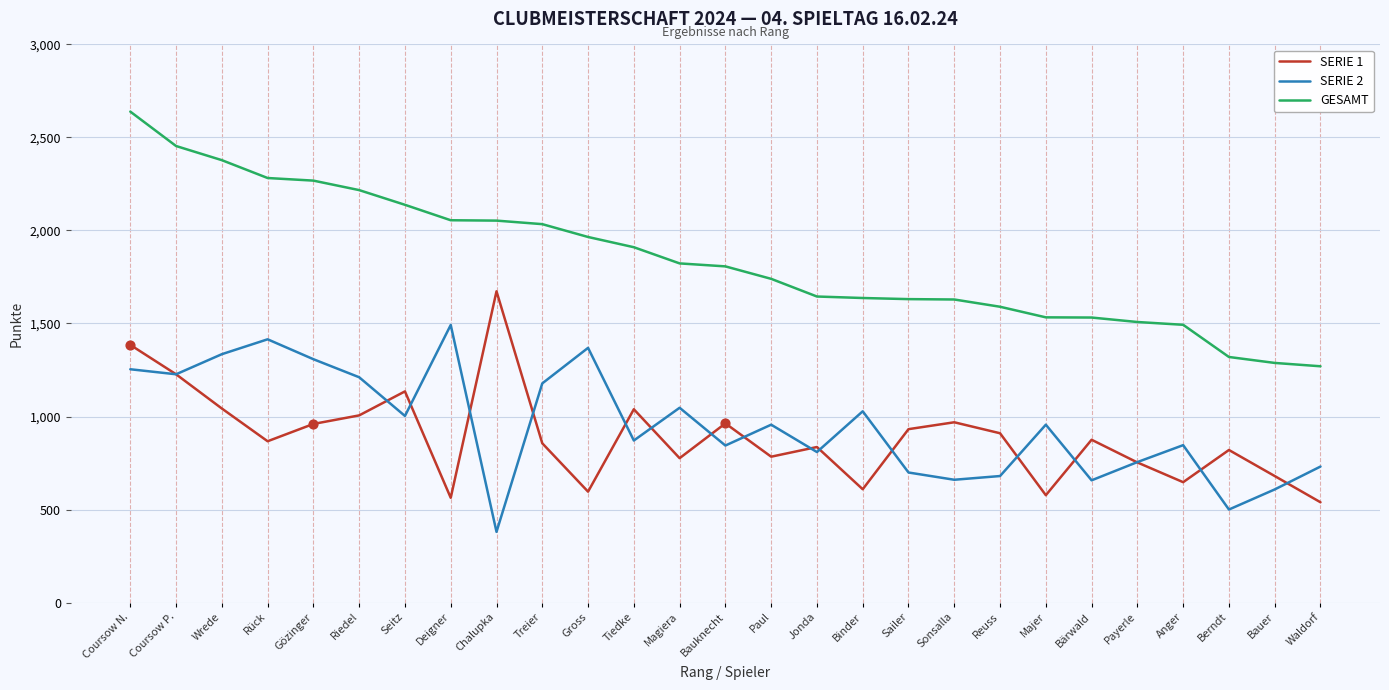

What are all the series names shown in the legend?

SERIE 1, SERIE 2, GESAMT